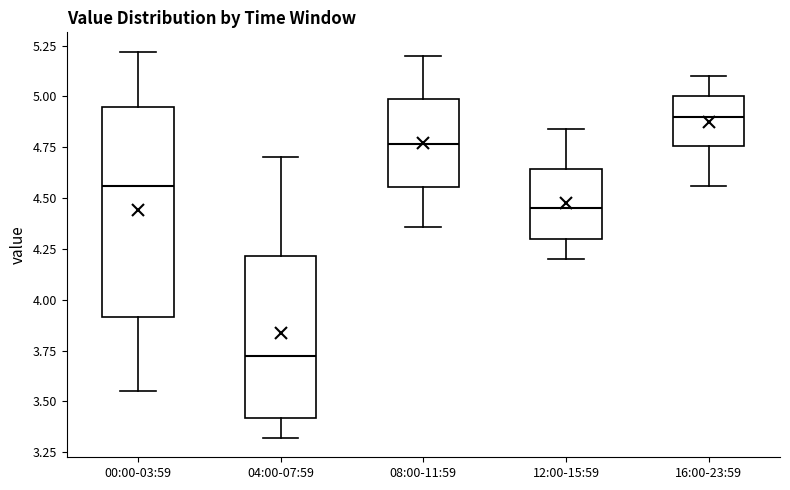

Which box is the tallest, from its lower edge to its upper edge?

00:00-03:59